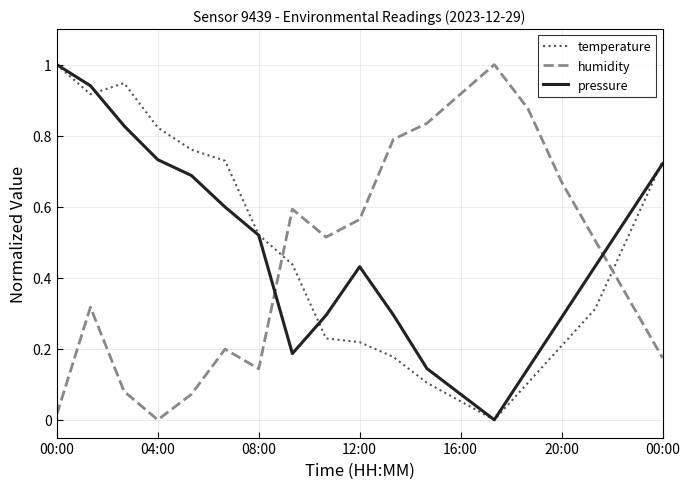

What is the maximum value for temperature?

1.0